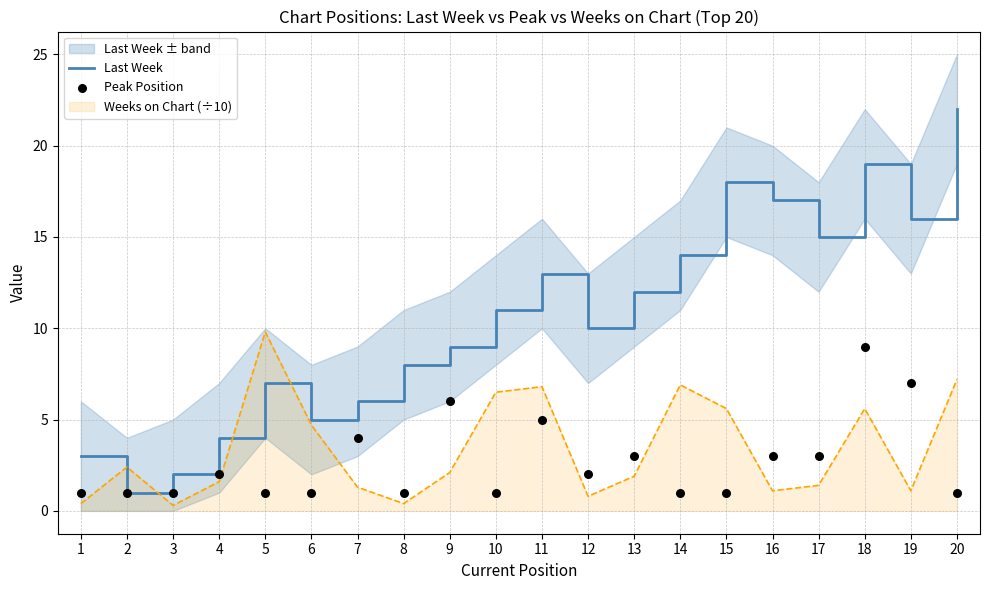

At which category is the sum across all series the highest?

18